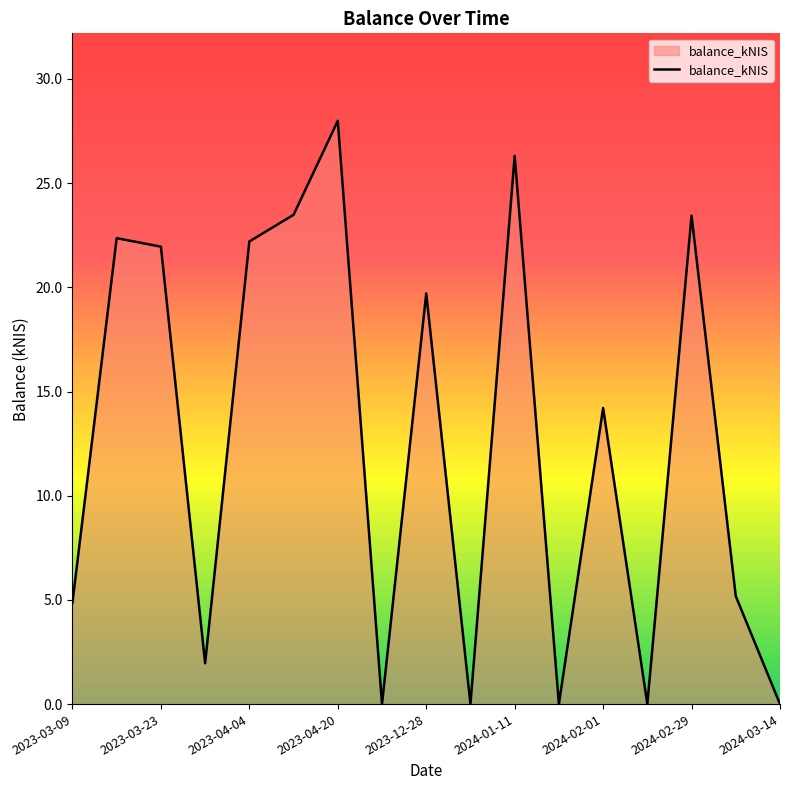

What is the difference between the maximum and minimum values?

28.0